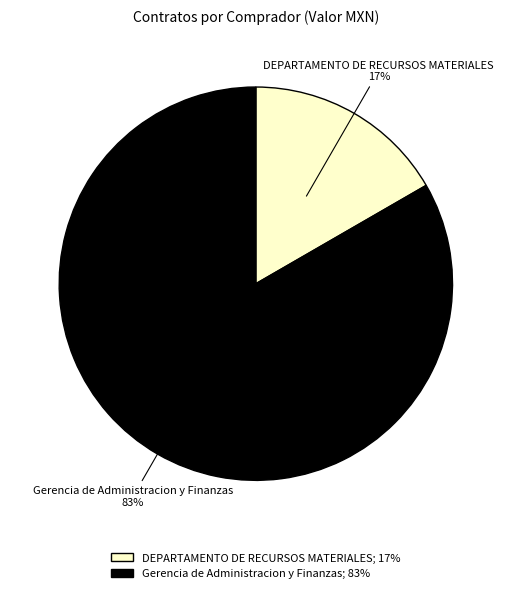

Is there a majority slice in this chart?

Yes